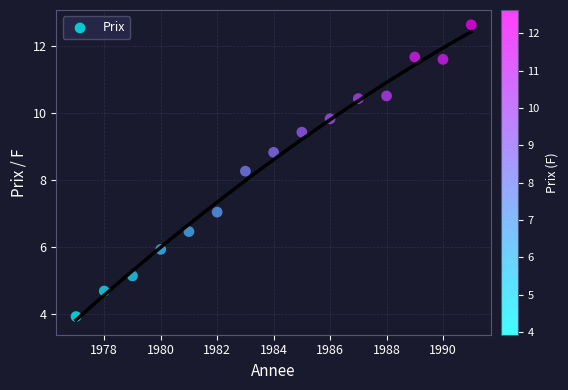

What is the range of X values (max minus min)?

14.0